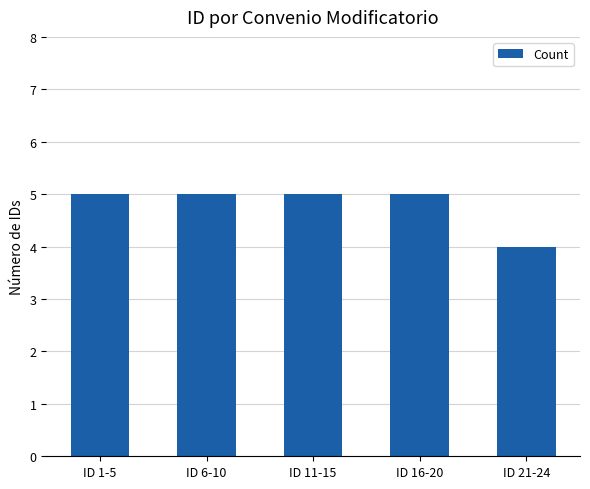

Reading right to left, transcribe all the data shown in this chart.

ID 21-24=4	ID 16-20=5	ID 11-15=5	ID 6-10=5	ID 1-5=5